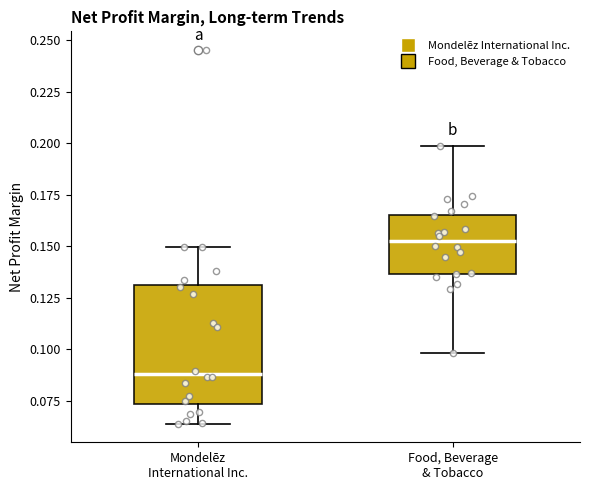

Where is the upper edge of the box for Food, Beverage & Tobacco on the y-axis? The values are not printed on the chart, so give them approximately, as read against the axis.

0.165